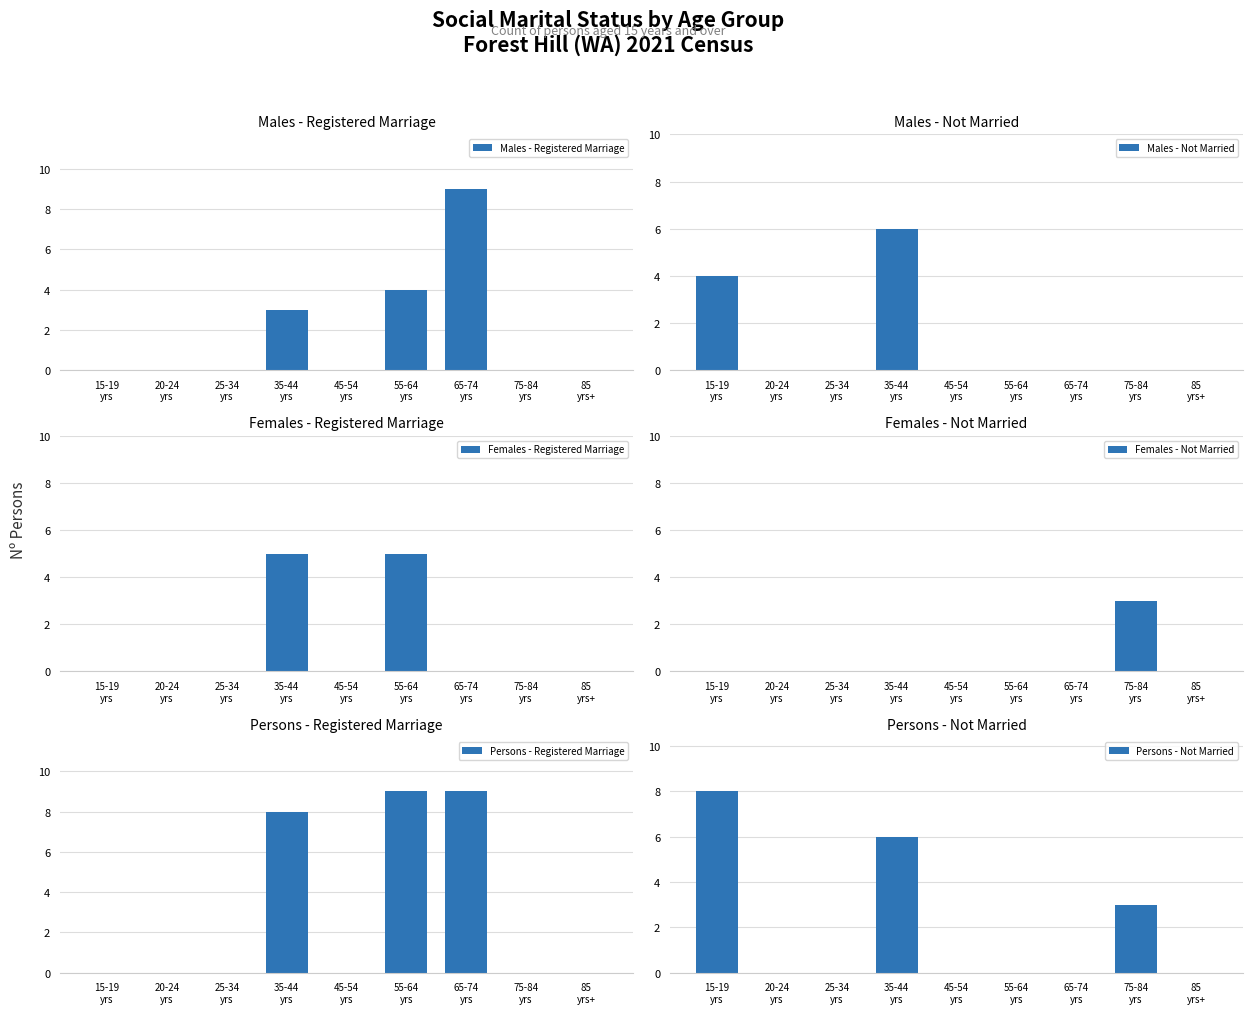

Which series has the largest total across all categories?

Persons - Registered Marriage